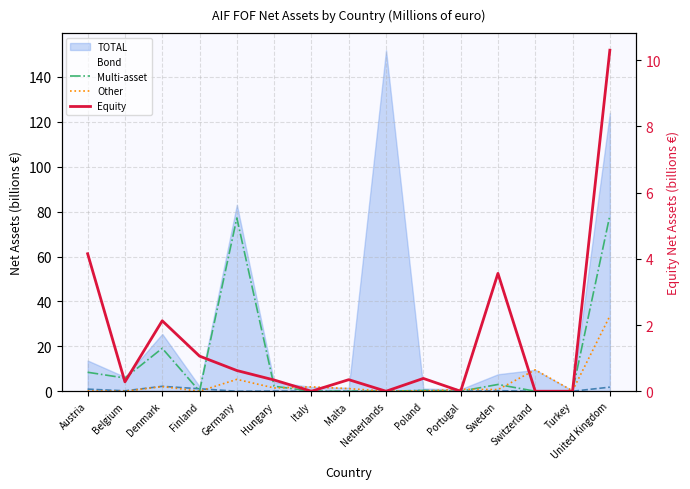

At how many categories does at least one series exceed 44?

2